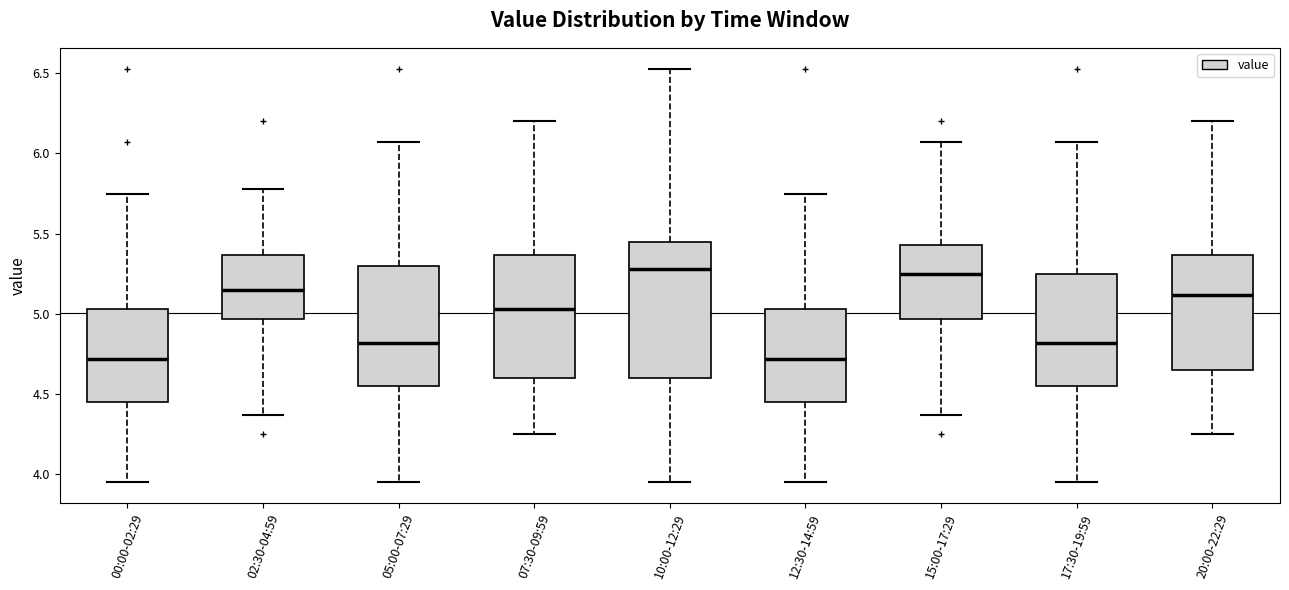

Where does the median line of the box for 02:30-04:59 sit on the y-axis? The values are not printed on the chart, so give them approximately, as read against the axis.

5.15